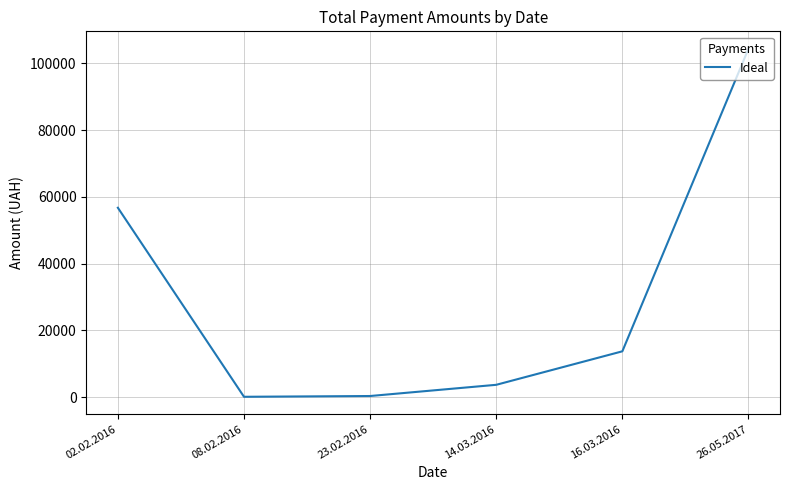

What is the approximate value at 23.02.2016?

365.3